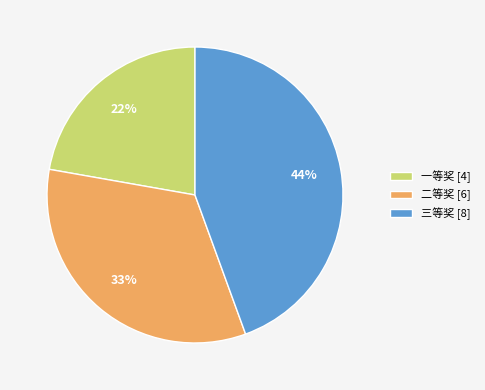

Is it true that 二等奖 is 44% of the pie?

False